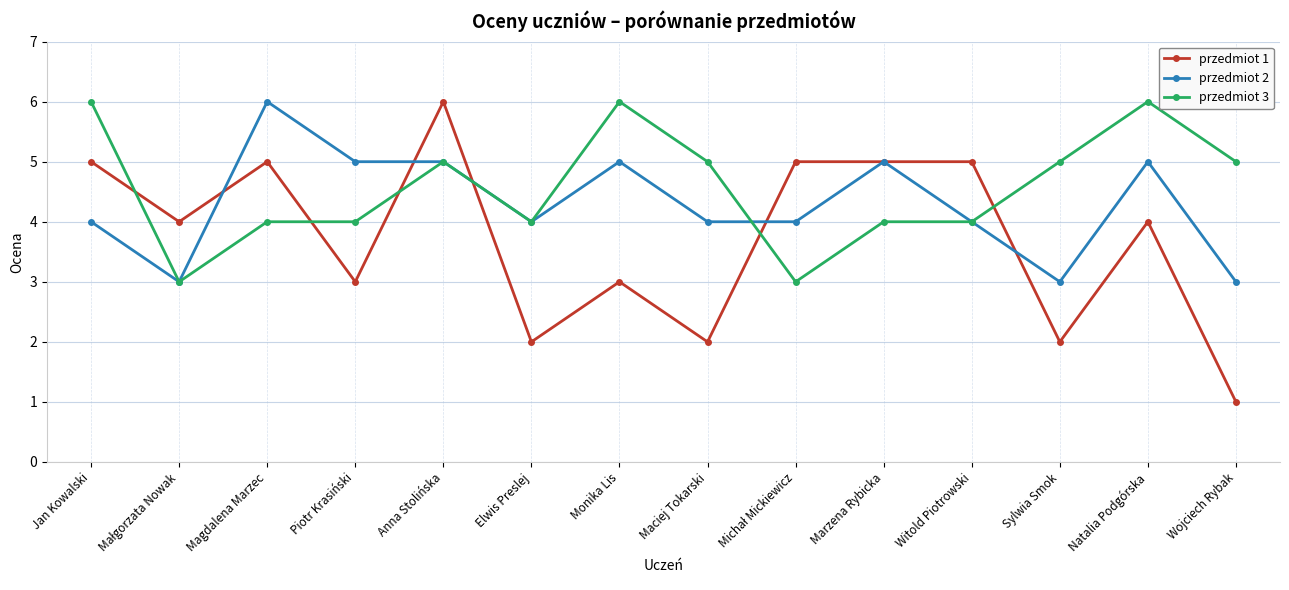

True or false: przedmiot 1 has more than 1 points higher than both neighbors.

True